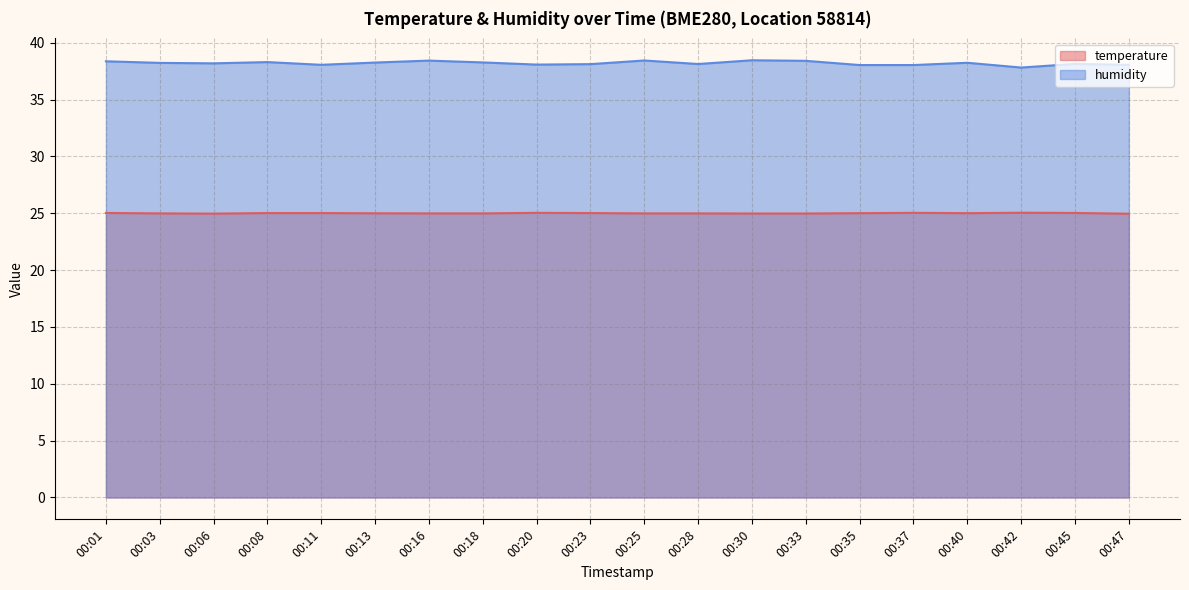

Is it true that humidity equals 38.2 at 00:03?

True